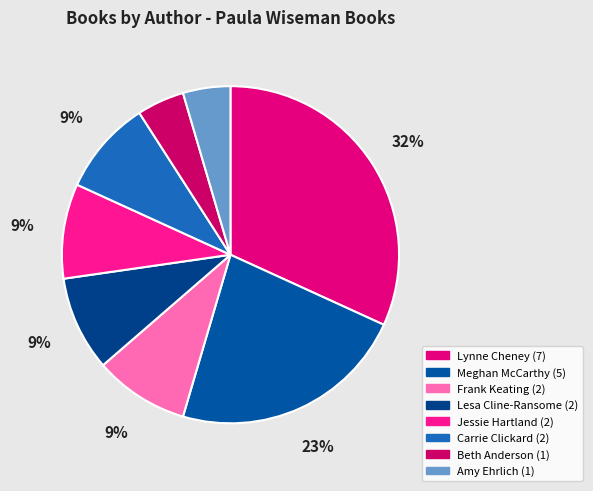

Count the number of slices in the pie.

8